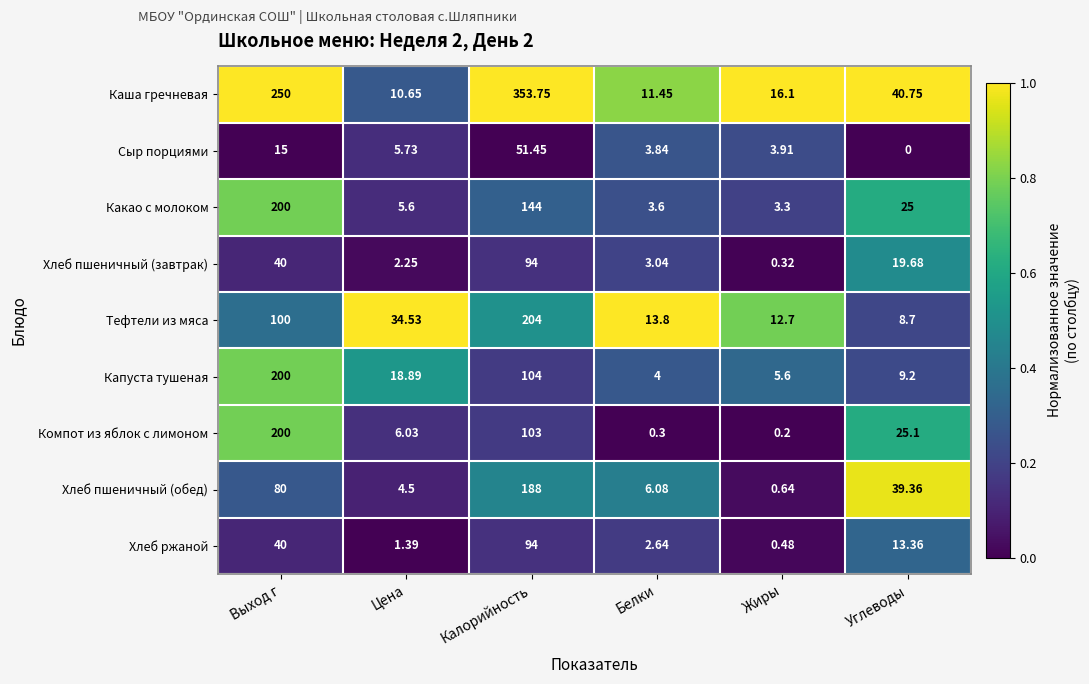

Is the value of Хлеб пшеничный (обед) at Жиры greater than the value of Хлеб пшеничный (завтрак) at Цена?

No